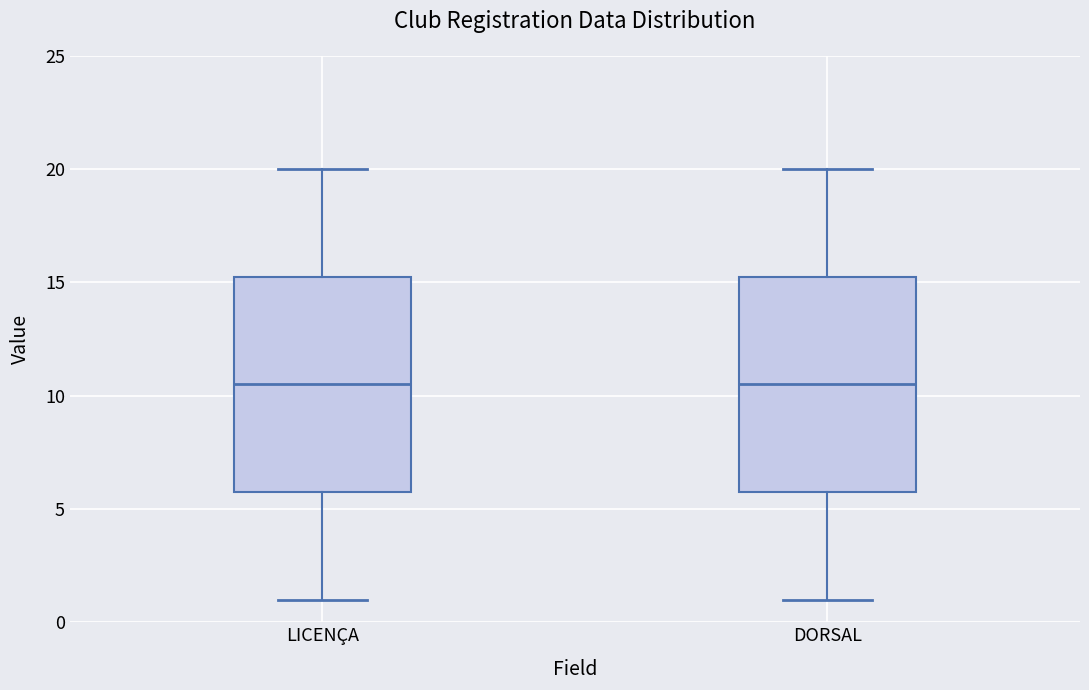

Reading left to right, read every box against the y-axis: the position of its median line, the range the box covers, and the ends of its whiskers. The values are not printed on the chart, so give them approximately, as read against the axis.

LICENÇA: median 10.5, box 6.0 to 15.5, whiskers 1.0 to 20.0
DORSAL: median 10.5, box 6.0 to 15.5, whiskers 1.0 to 20.0